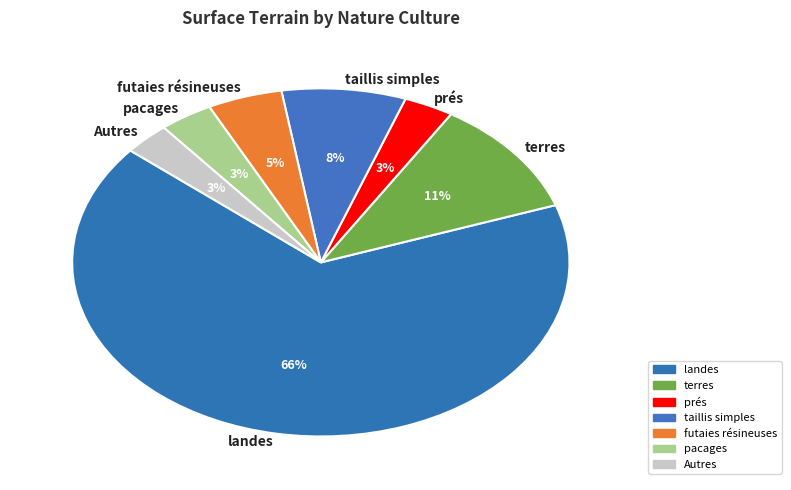

To the nearest percent, what portion does prés represent?

3%